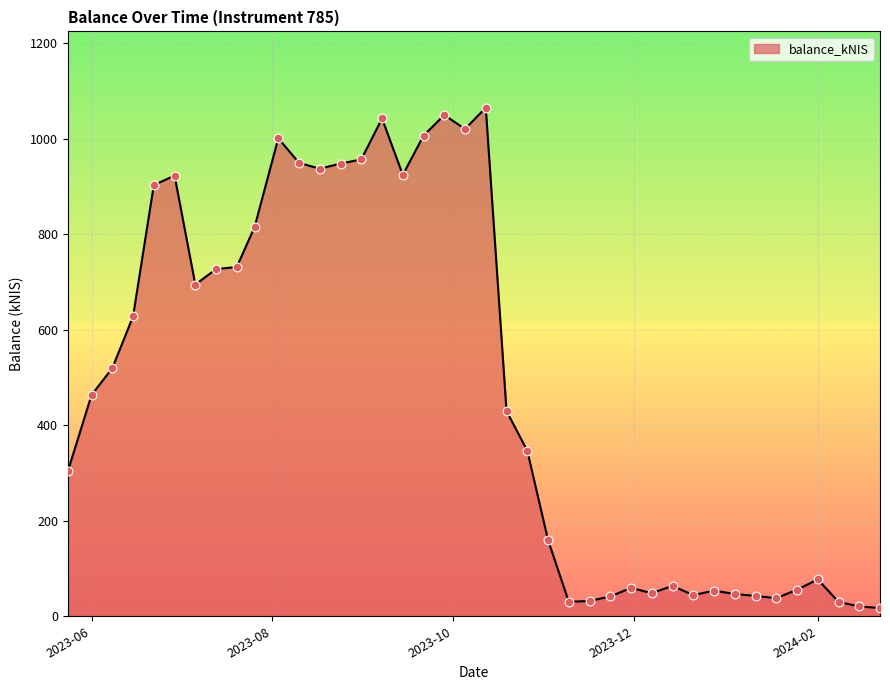

What is the difference between the maximum and minimum values?

1047.6